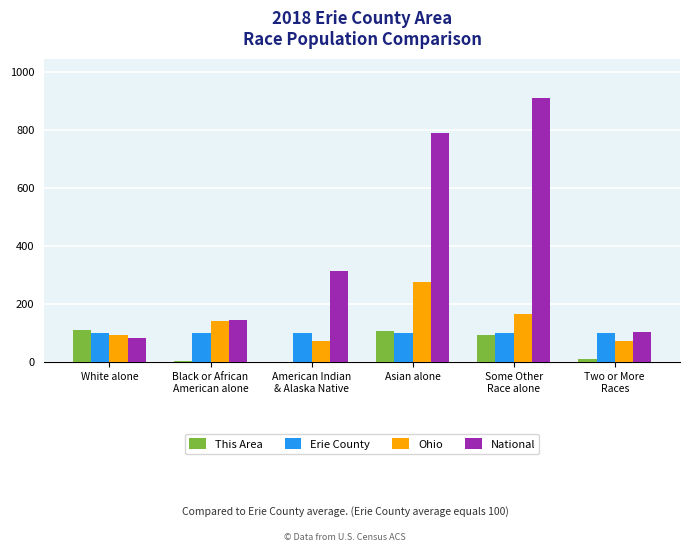

What is the maximum value shown in the chart?

910.3